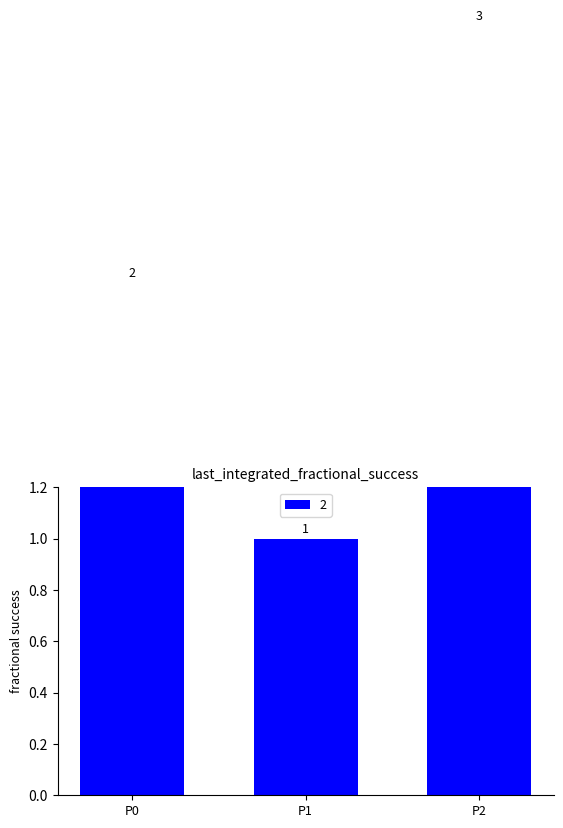

Count the number of values greater than 2.

1